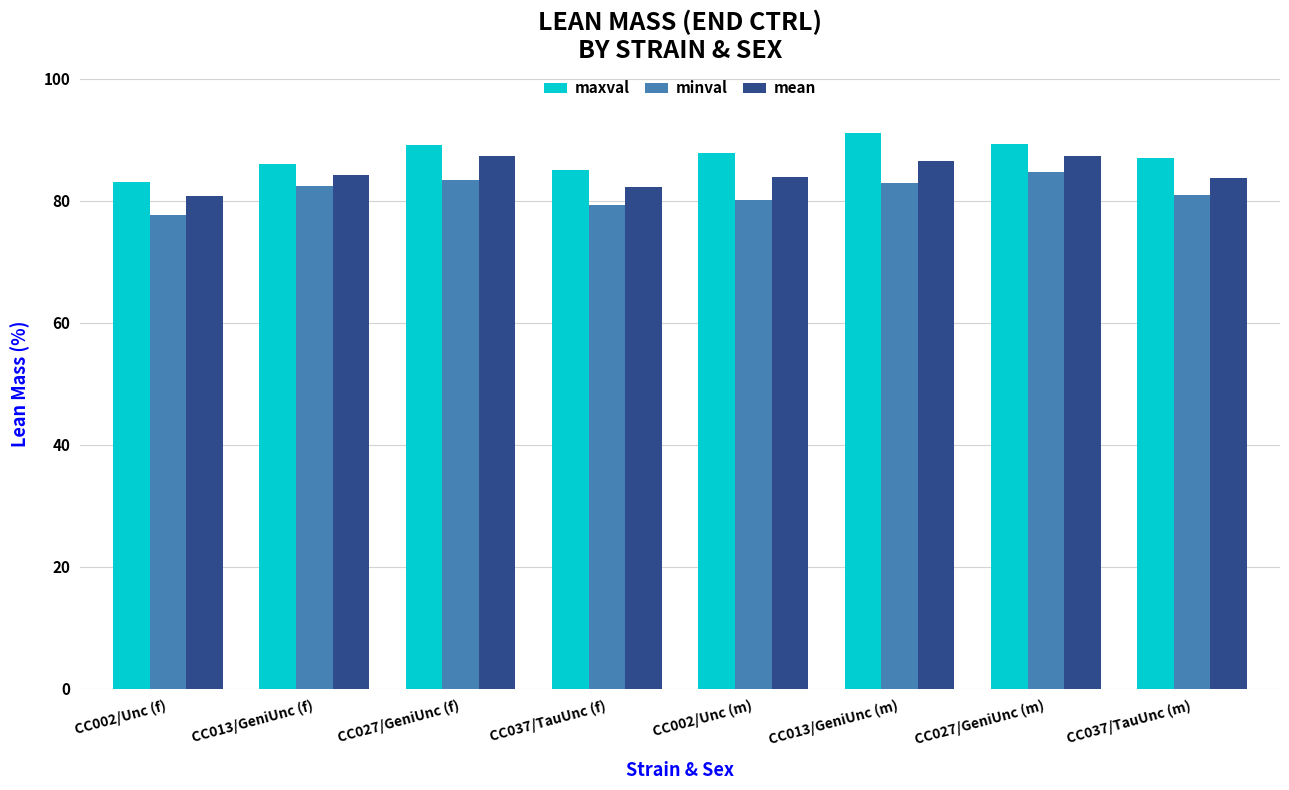

What is the lowest value of the maxval series?

83.1